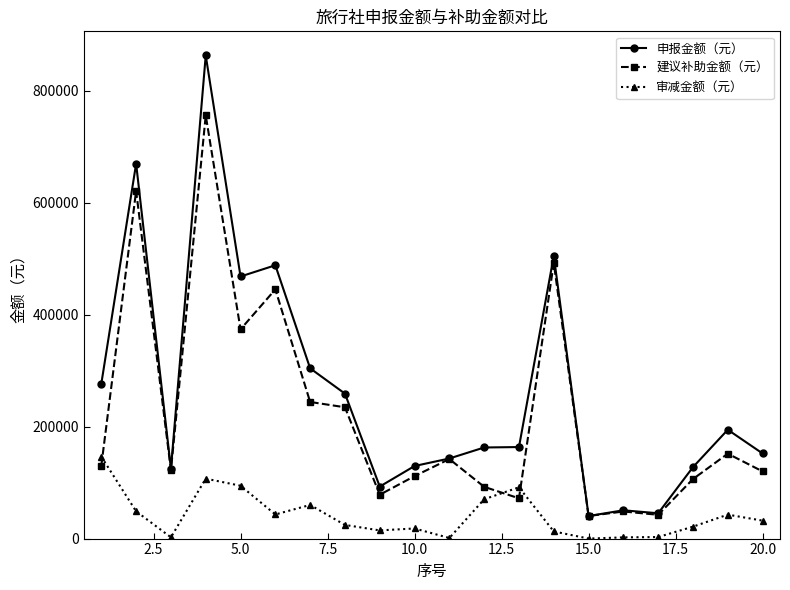

Rank the series by their average value, from highest to lowest.

申报金额（元）, 建议补助金额（元）, 审减金额（元）